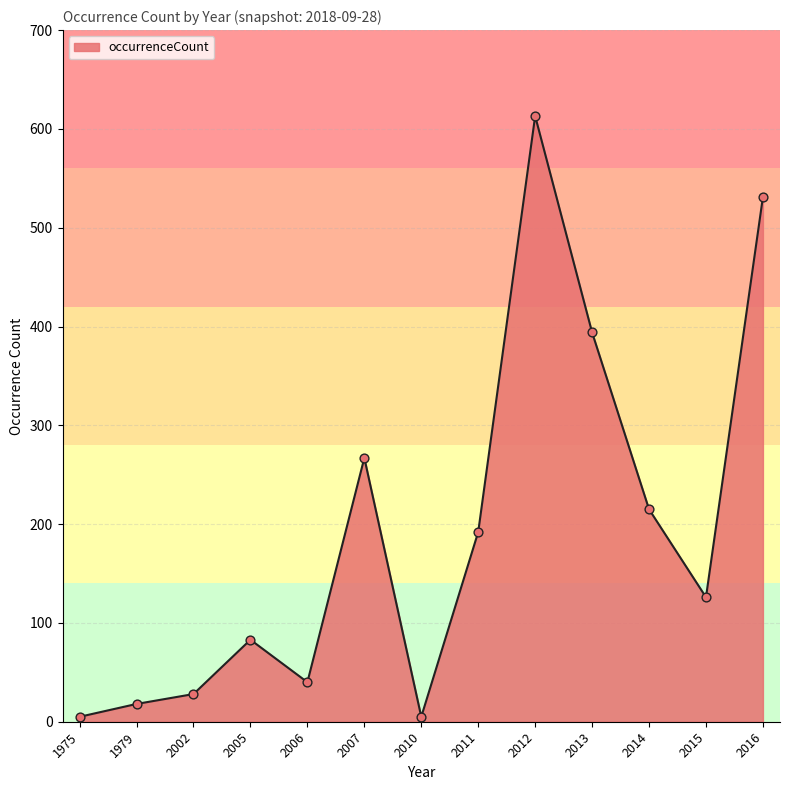

What is the change in value from 2015 to 2016?

+405